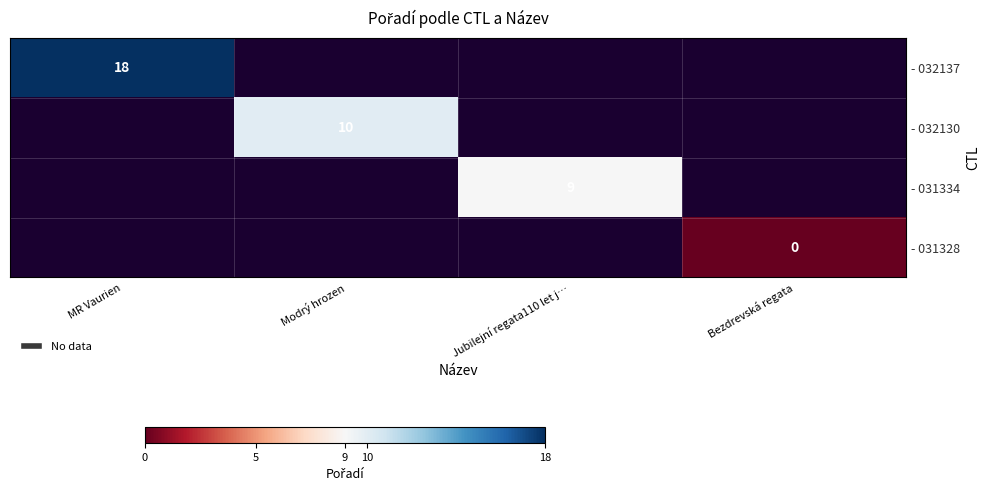

Which category has the highest value in the - 031334 series?

MR Vaurien